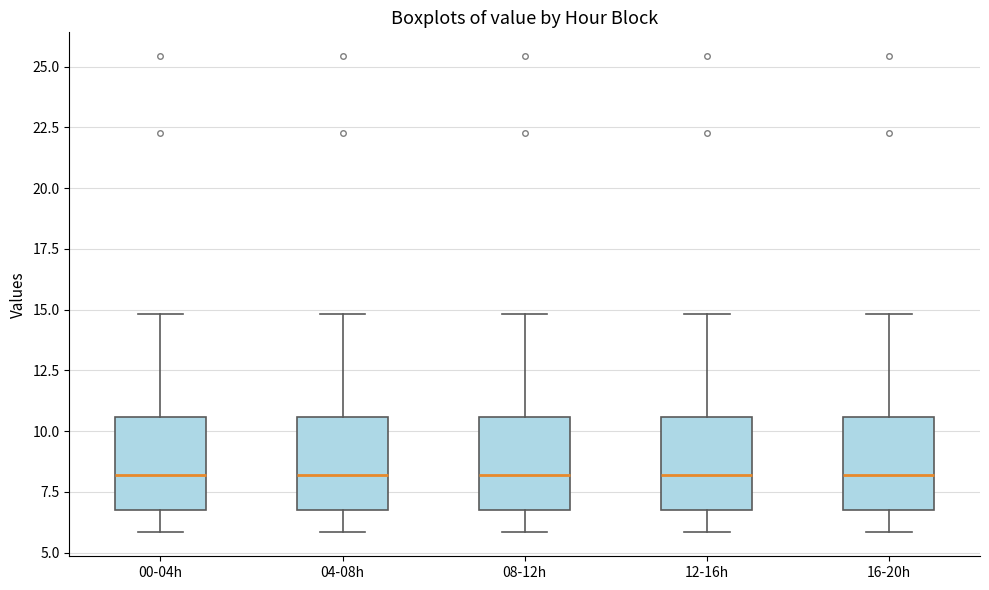

Reading left to right, transcribe this box plot: for each box, give where its median line is, the range the box spans, and where its two whiskers end, as read against the y-axis. The values are not printed on the chart, so give them approximately, as read against the axis.

00-04h: median 8.0, box 6.5 to 10.5, whiskers 6.0 to 15.0
04-08h: median 8.0, box 6.5 to 10.5, whiskers 6.0 to 15.0
08-12h: median 8.0, box 6.5 to 10.5, whiskers 6.0 to 15.0
12-16h: median 8.0, box 6.5 to 10.5, whiskers 6.0 to 15.0
16-20h: median 8.0, box 6.5 to 10.5, whiskers 6.0 to 15.0